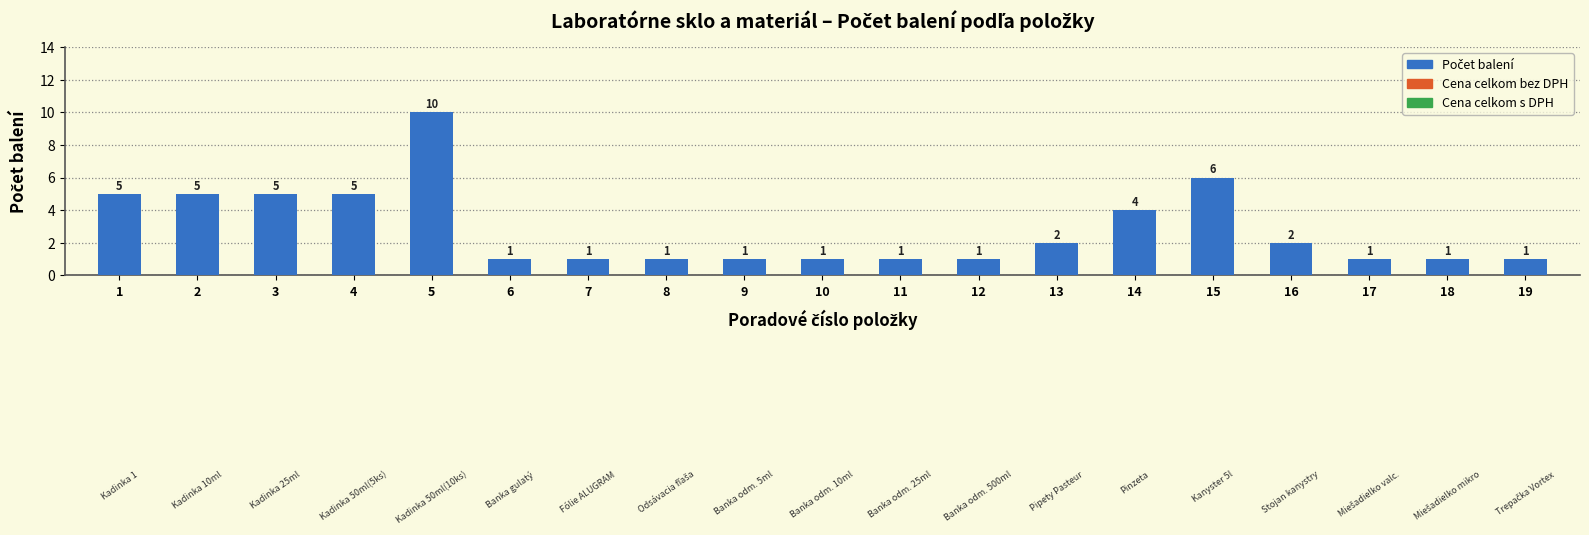

Is it true that the value at 9 is 1?

True